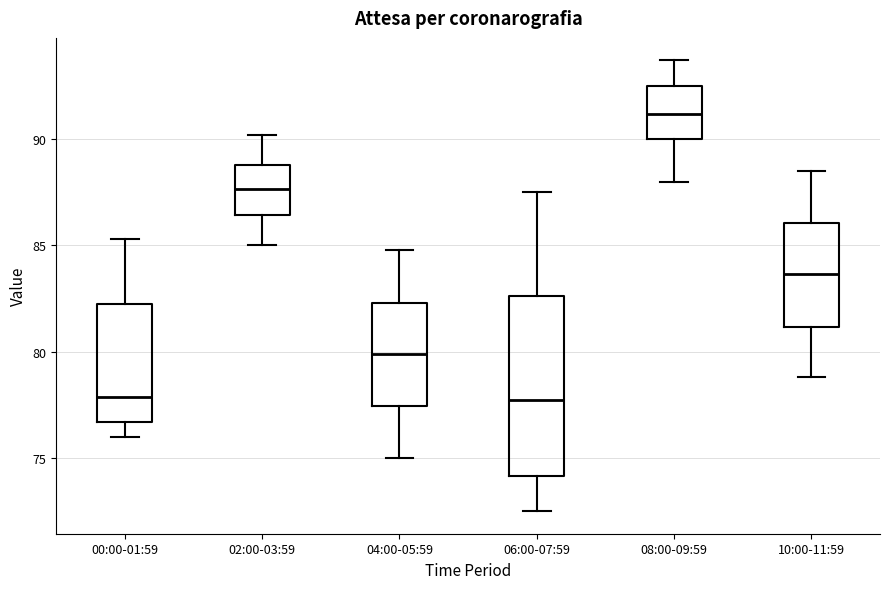

Reading left to right, read every box against the y-axis: the position of its median line, the range the box covers, and the ends of its whiskers. The values are not printed on the chart, so give them approximately, as read against the axis.

00:00-01:59: median 78.0, box 76.5 to 82.0, whiskers 76.0 to 85.5
02:00-03:59: median 87.5, box 86.5 to 89.0, whiskers 85.0 to 90.0
04:00-05:59: median 80.0, box 77.5 to 82.5, whiskers 75.0 to 85.0
06:00-07:59: median 78.0, box 74.0 to 82.5, whiskers 72.5 to 87.5
08:00-09:59: median 91.0, box 90.0 to 92.5, whiskers 88.0 to 93.5
10:00-11:59: median 83.5, box 81.0 to 86.0, whiskers 79.0 to 88.5